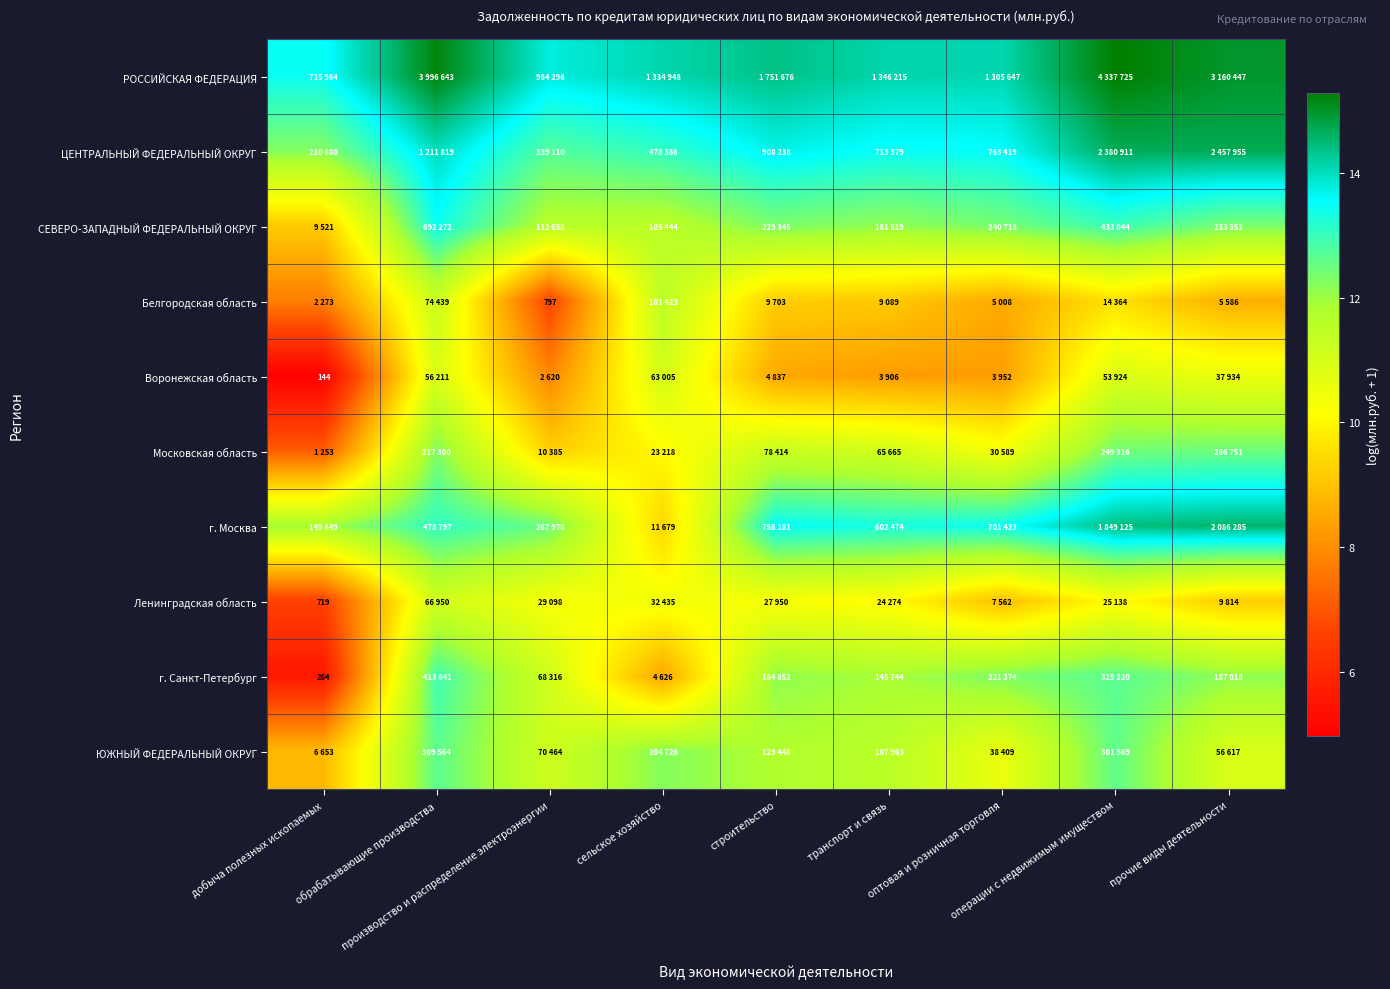

What is the difference between the г. Санкт-Петербург values at оптовая и розничная торговля and добыча полезных ископаемых?

6.7